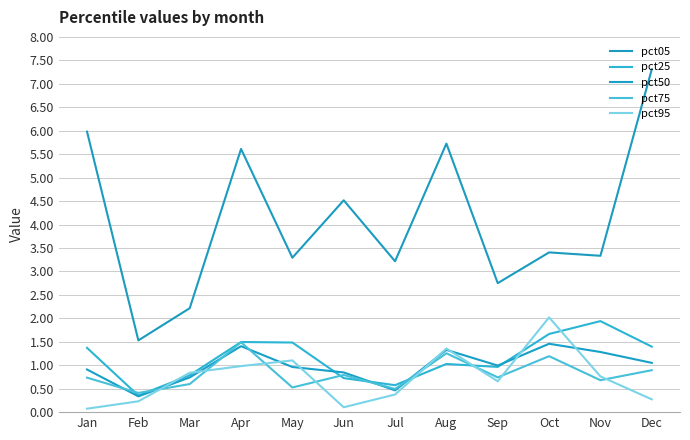

Reading left to right, extract all data points from this chart.

pct05: Jan=6.0	Feb=1.5	Mar=2.2	Apr=5.6	May=3.3	Jun=4.5	Jul=3.2	Aug=5.7	Sep=2.8	Oct=3.4	Nov=3.3	Dec=7.3
pct25: Jan=1.4	Feb=0.4	Mar=0.8	Apr=1.5	May=1.5	Jun=0.7	Jul=0.6	Aug=1.0	Sep=1.0	Oct=1.7	Nov=1.9	Dec=1.4
pct50: Jan=0.9	Feb=0.3	Mar=0.7	Apr=1.4	May=1.0	Jun=0.8	Jul=0.5	Aug=1.3	Sep=1.0	Oct=1.5	Nov=1.3	Dec=1.1
pct75: Jan=0.7	Feb=0.4	Mar=0.6	Apr=1.5	May=0.5	Jun=0.8	Jul=0.5	Aug=1.3	Sep=0.7	Oct=1.2	Nov=0.7	Dec=0.9
pct95: Jan=0.1	Feb=0.2	Mar=0.8	Apr=1.0	May=1.1	Jun=0.1	Jul=0.4	Aug=1.4	Sep=0.7	Oct=2.0	Nov=0.8	Dec=0.3